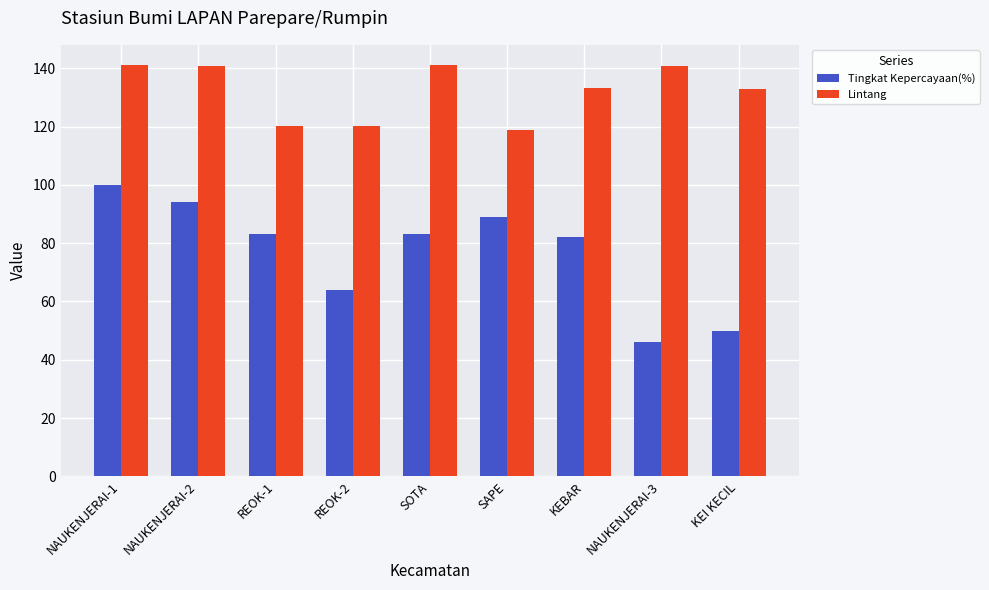

What is the difference between the maximum and minimum values in the Lintang series?

22.0